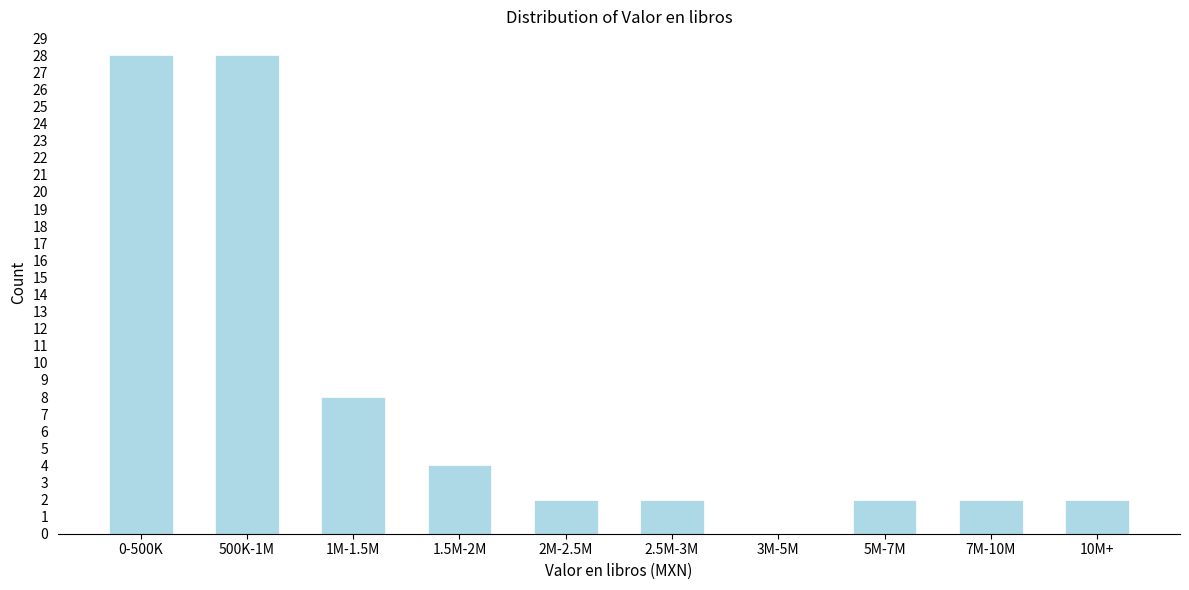

Reading left to right, transcribe all the data shown in this chart.

0-500K=28	500K-1M=28	1M-1.5M=8	1.5M-2M=4	2M-2.5M=2	2.5M-3M=2	3M-5M=0	5M-7M=2	7M-10M=2	10M+=2